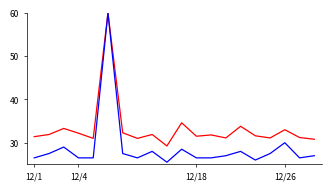

What is the maximum value shown in the chart?

60.0